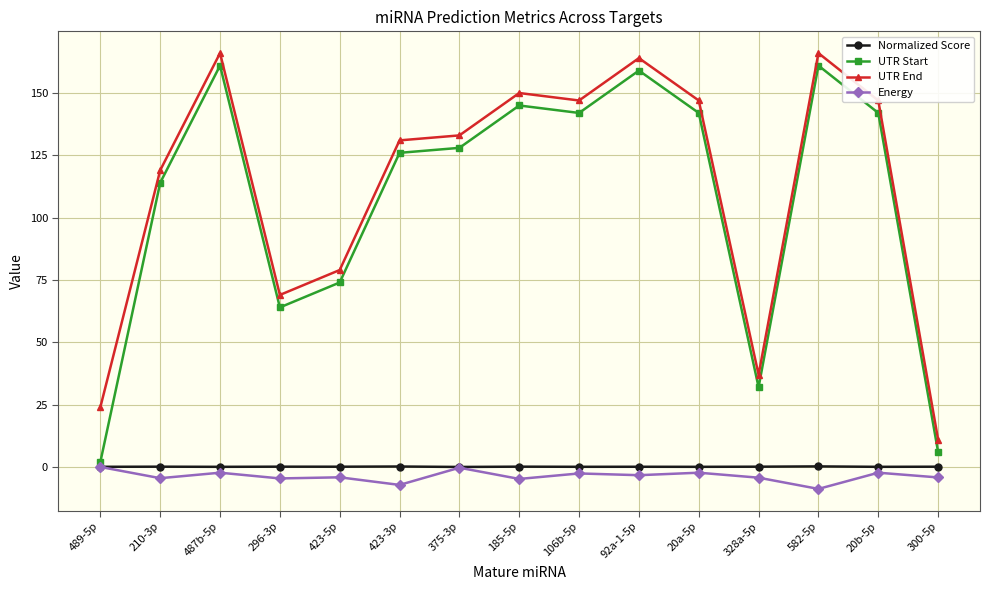

In UTR End, how many points are higher than both neighbors (excluding endpoints)?

4